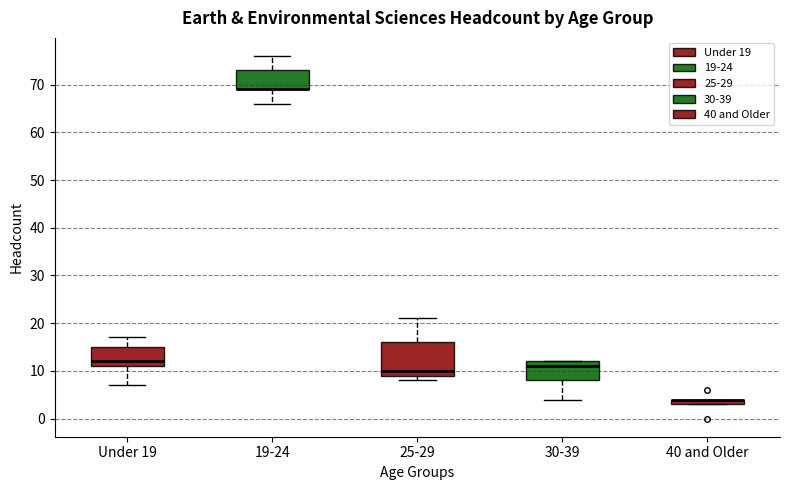

Where is the lower edge of the box for Under 19 on the y-axis? The values are not printed on the chart, so give them approximately, as read against the axis.

11